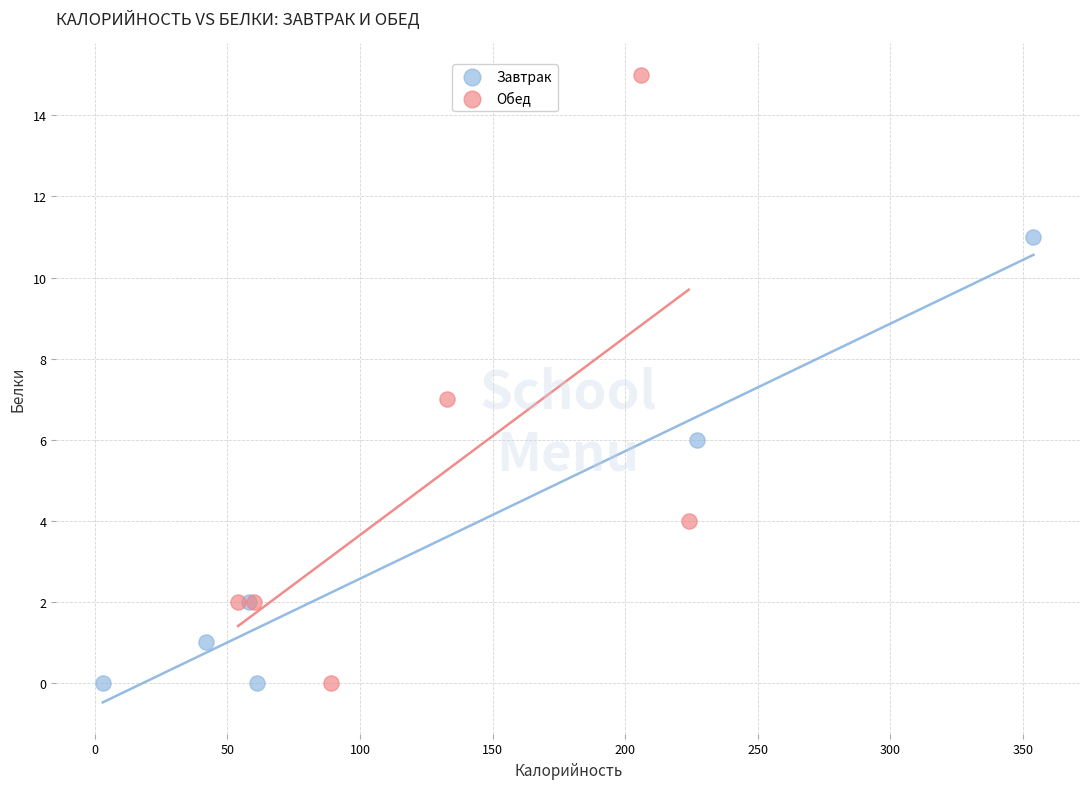

Which series has the widest spread of Y values?

Обед